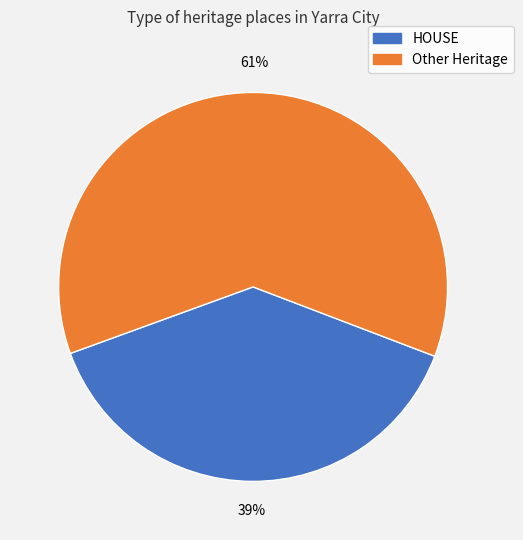

Does any single category account for the majority?

Yes